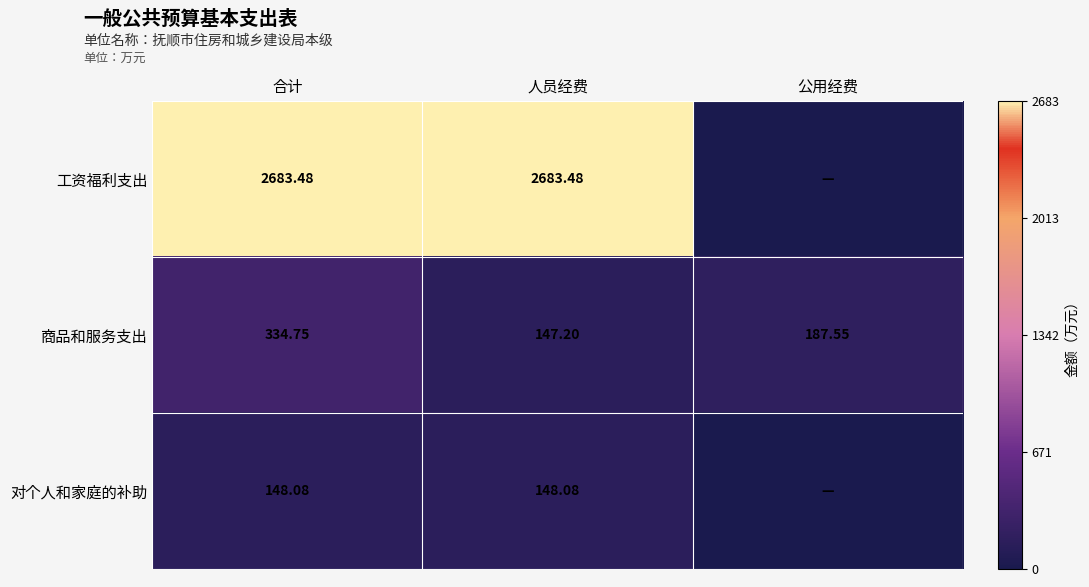

What is the approximate value of 商品和服务支出 at 公用经费?

187.6